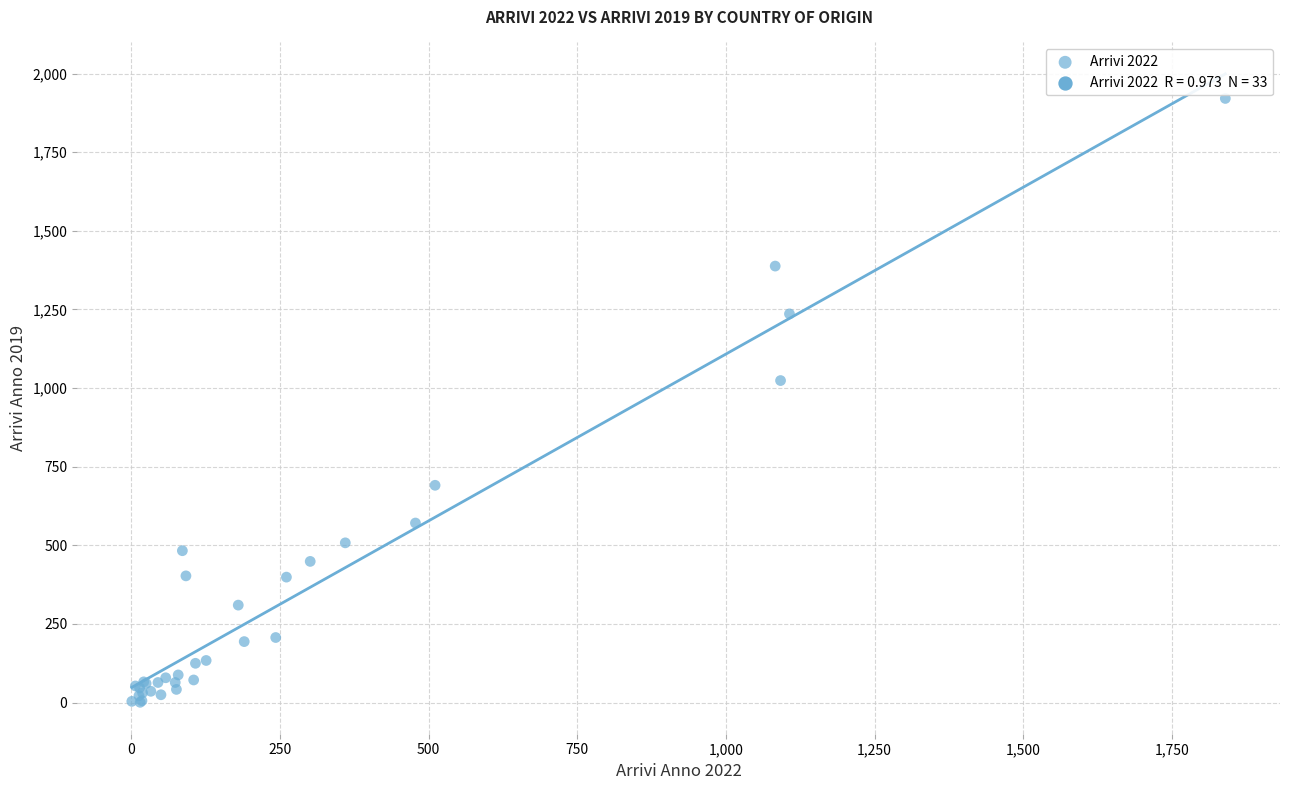

What Y value in the scatter plot is closest to 961?

1024